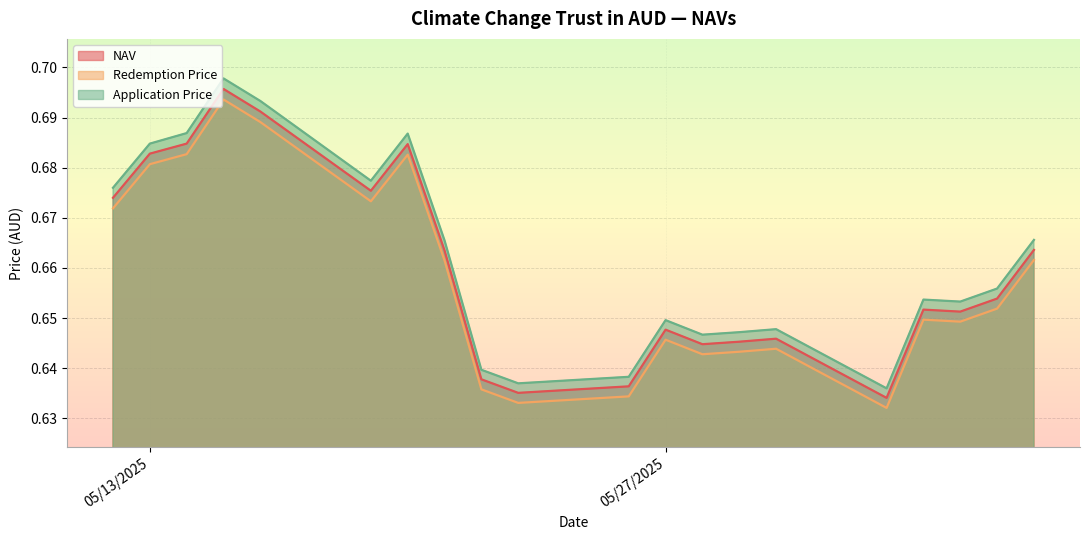

True or false: NAV and Redemption Price intersect in this chart.

False